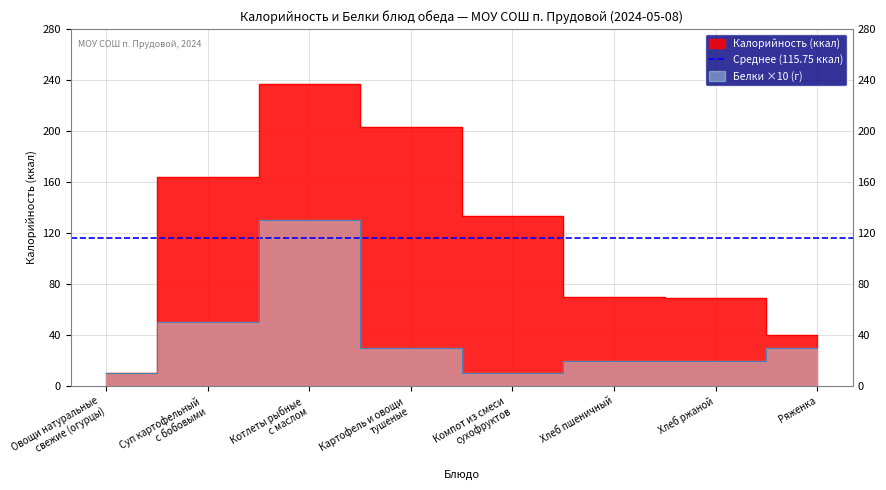

Which has a higher value, Компот из смеси
сухофруктов or Ряженка?

Компот из смеси
сухофруктов